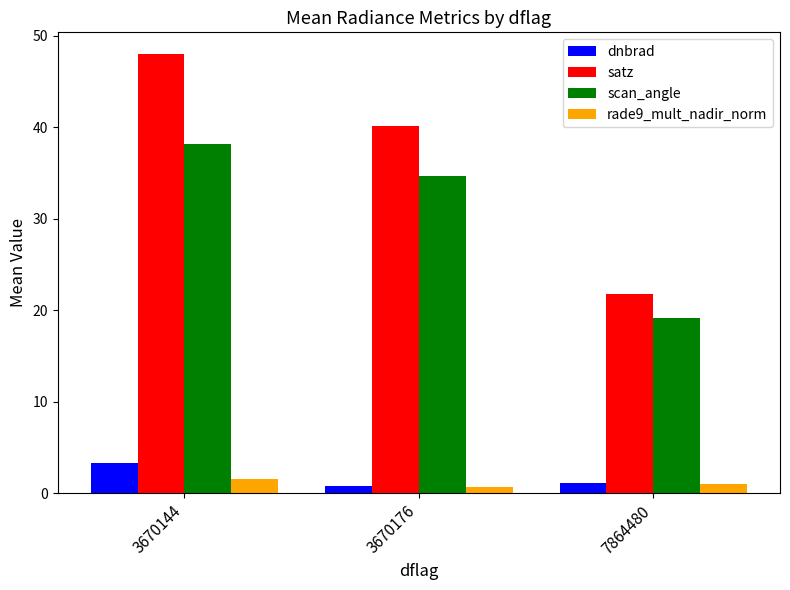

True or false: satz has a value of 12.2 at 3670176.

False